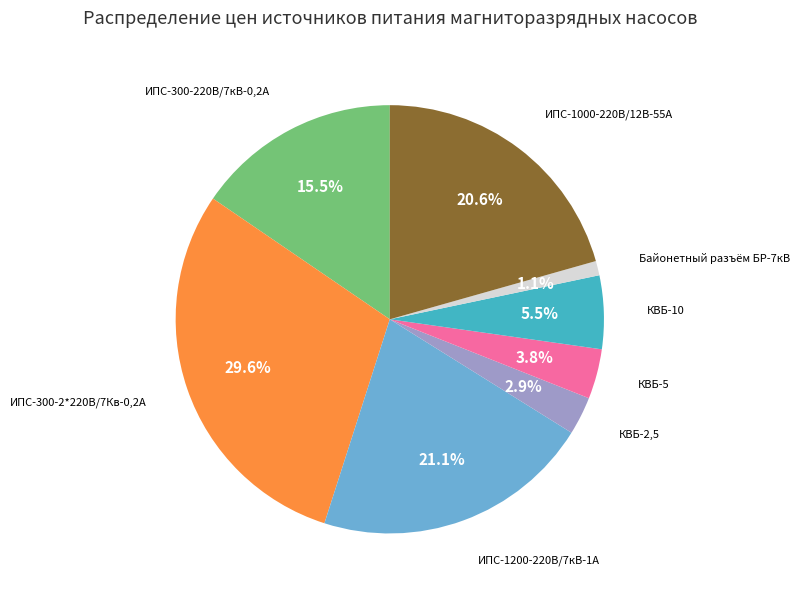

How many slices are in this pie chart?

8